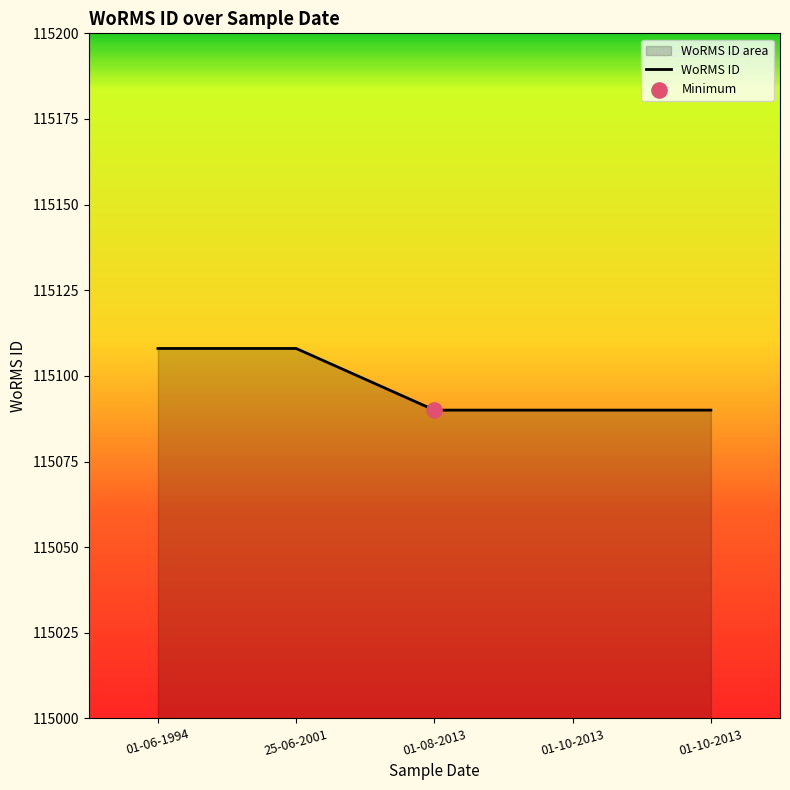

Between 01-06-1994 and 01-10-2013, which is larger?

01-06-1994